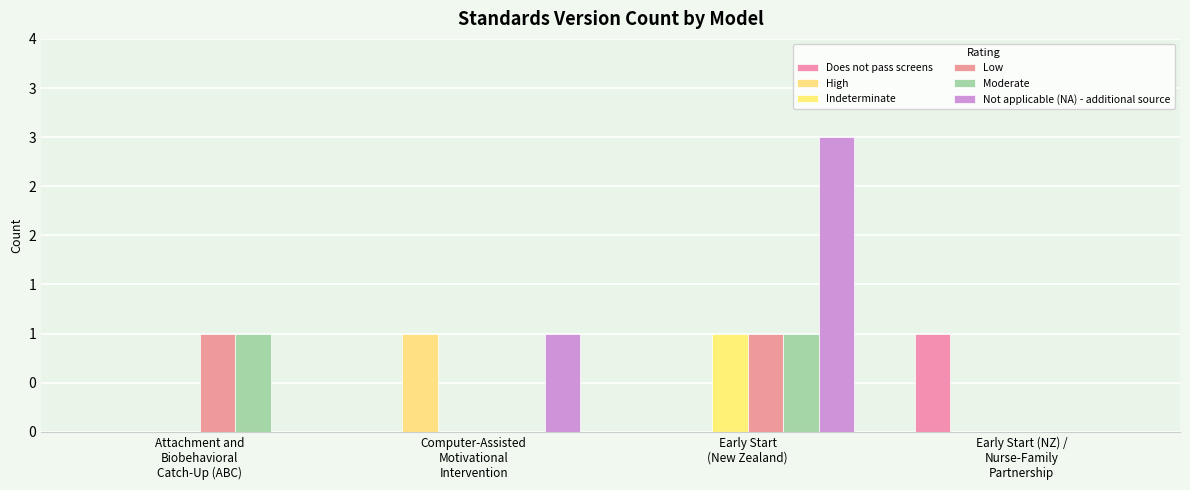

Is the value of Does not pass screens at Early Start (NZ) /
Nurse-Family
Partnership greater than the value of Moderate at Early Start (NZ) /
Nurse-Family
Partnership?

Yes